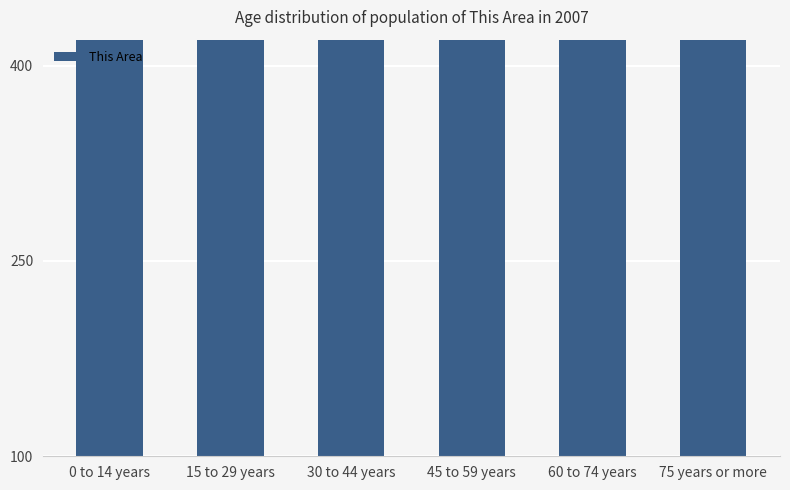

What position from the right is 15 to 29 years?

5